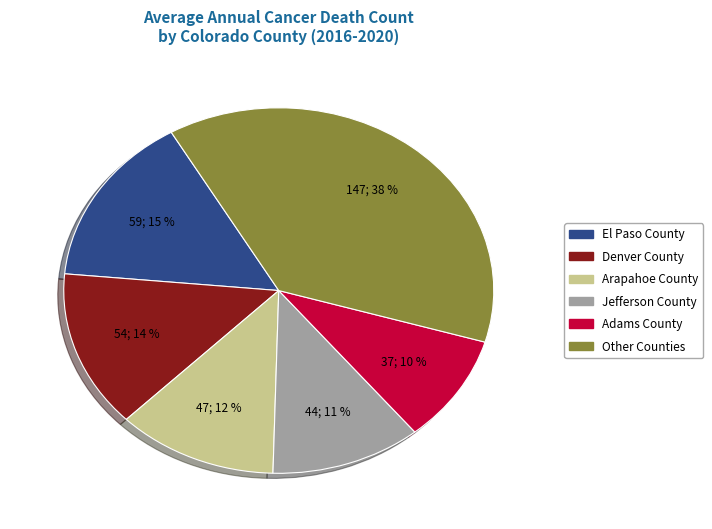

Does any single category account for the majority?

No